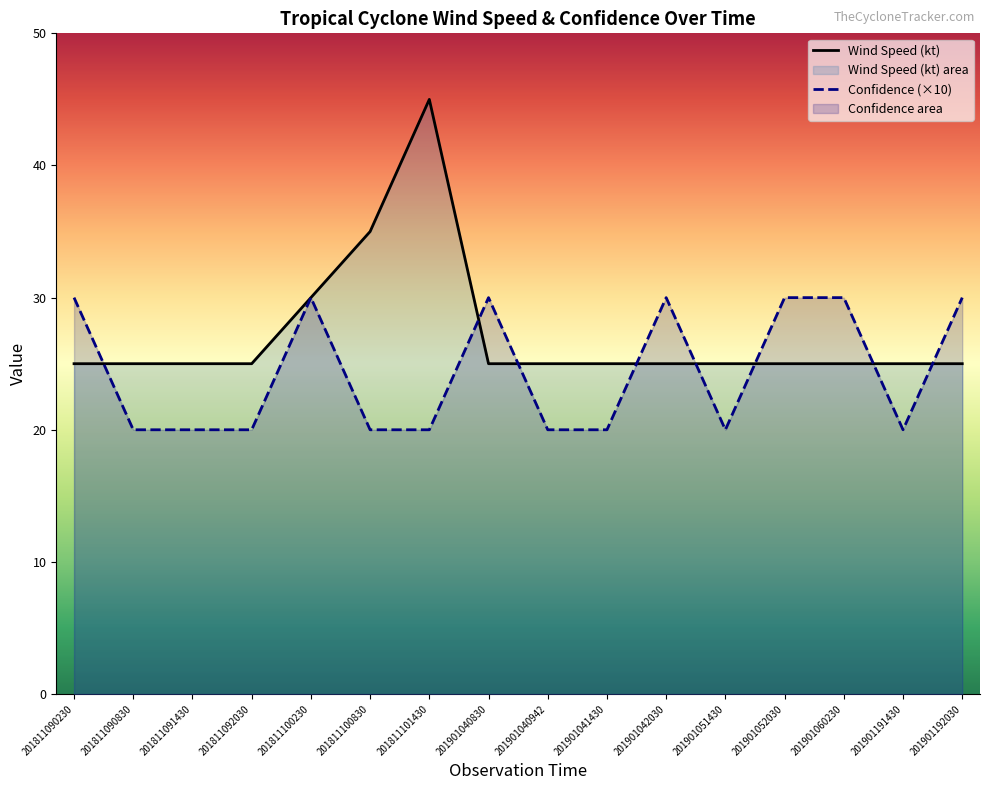

True or false: Confidence and Wind Speed cross at least once.

True